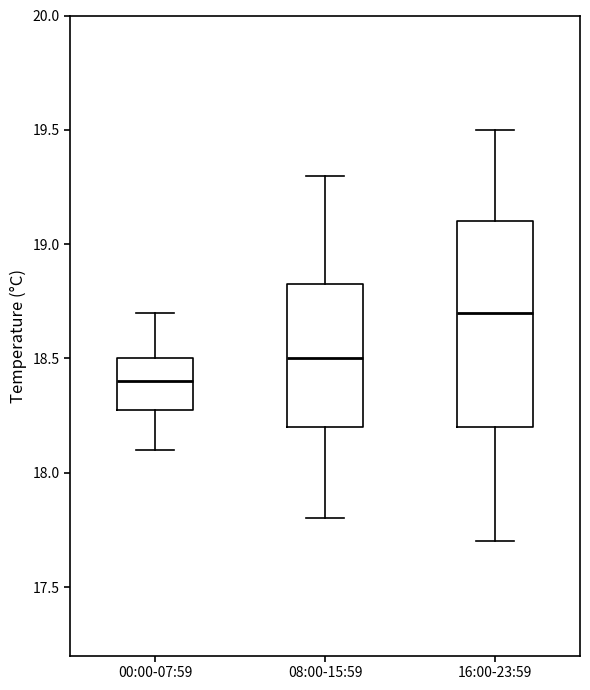

Which box's median line is the highest?

16:00-23:59